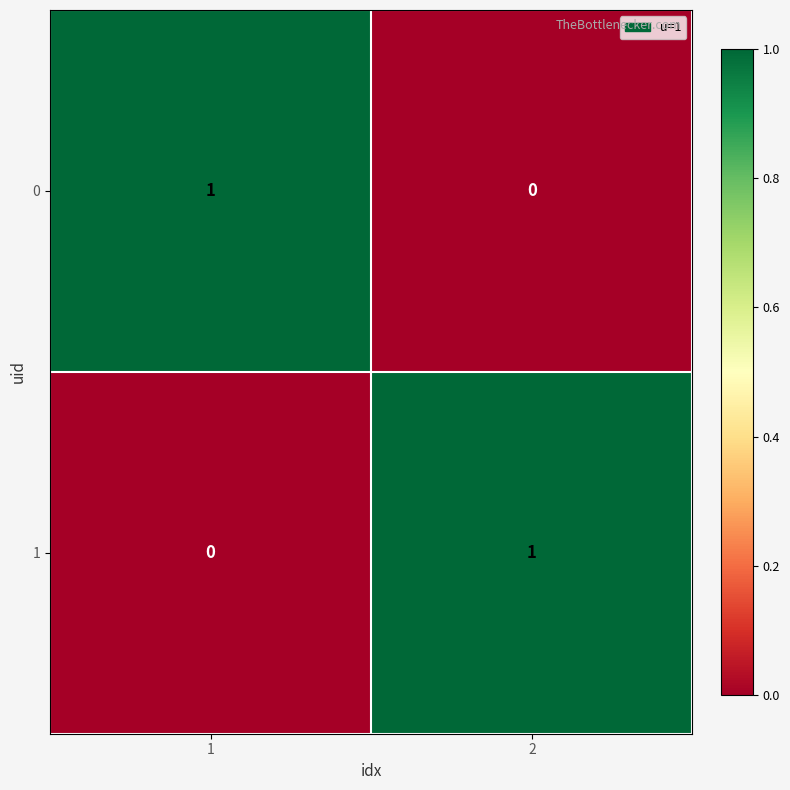

Is the value of 1 at 2 greater than the value of 0 at 2?

Yes